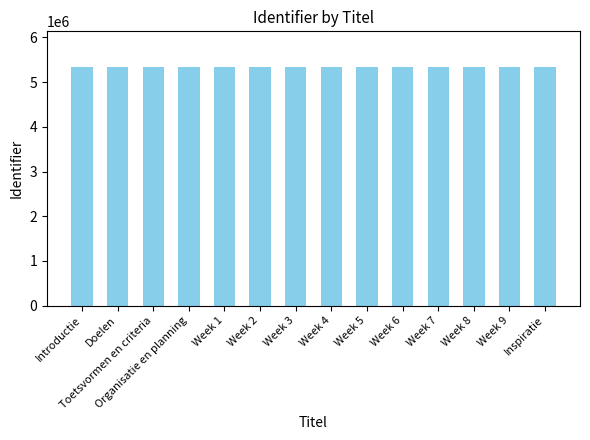

The value at Inspiratie is 7216429. True or false?

False